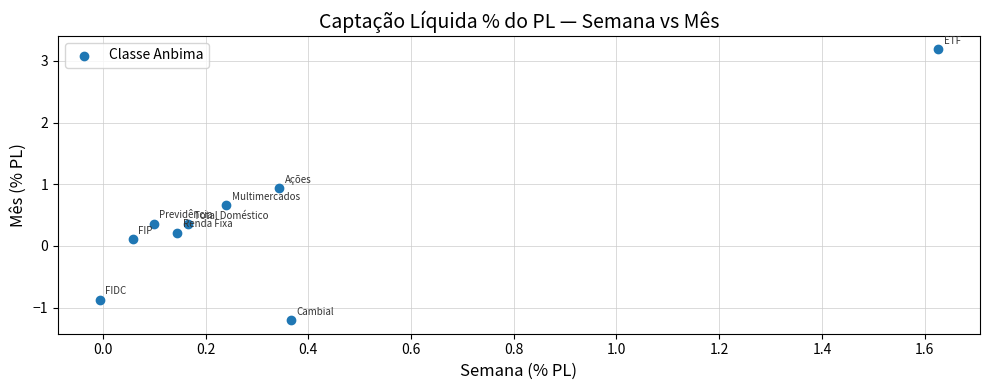

What is the average Y value?

0.4